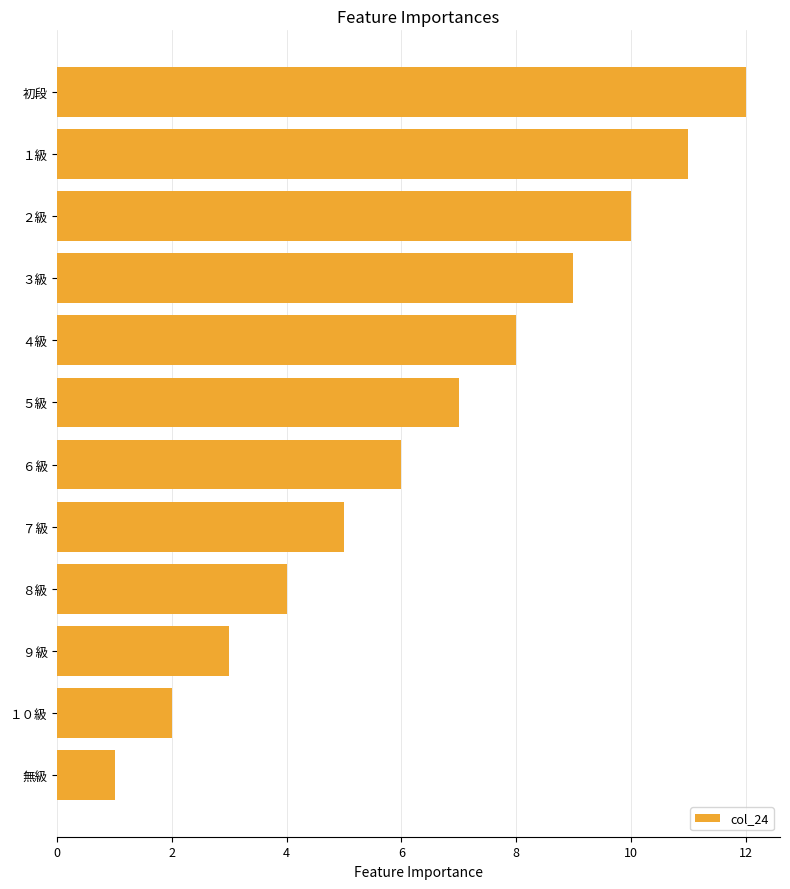

What is the sum of all values?

78